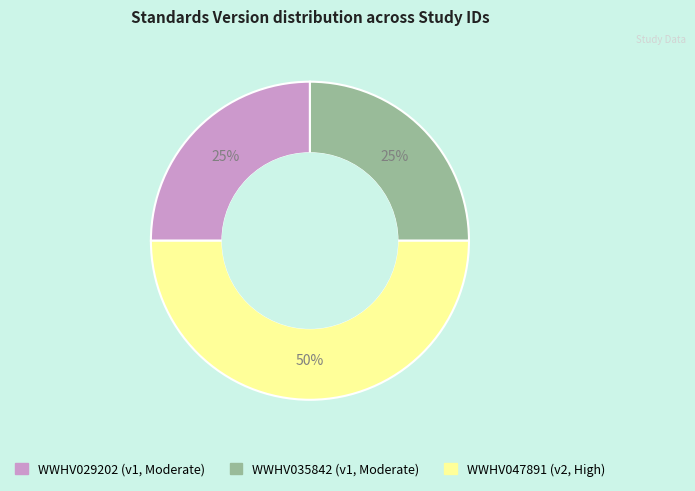

Does WWHV035842 represent more than half of the total?

No